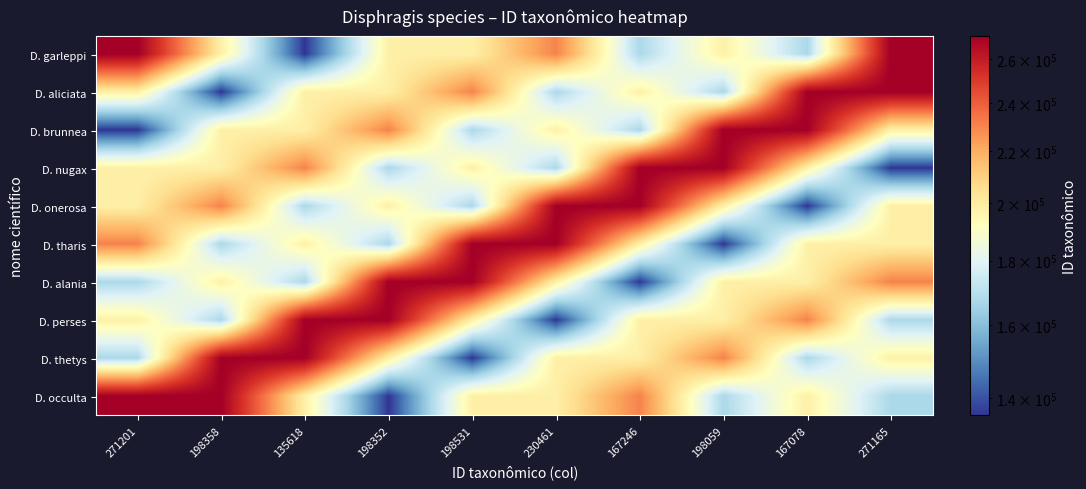

What is the spread (max minus min) of values at 167246?

135583